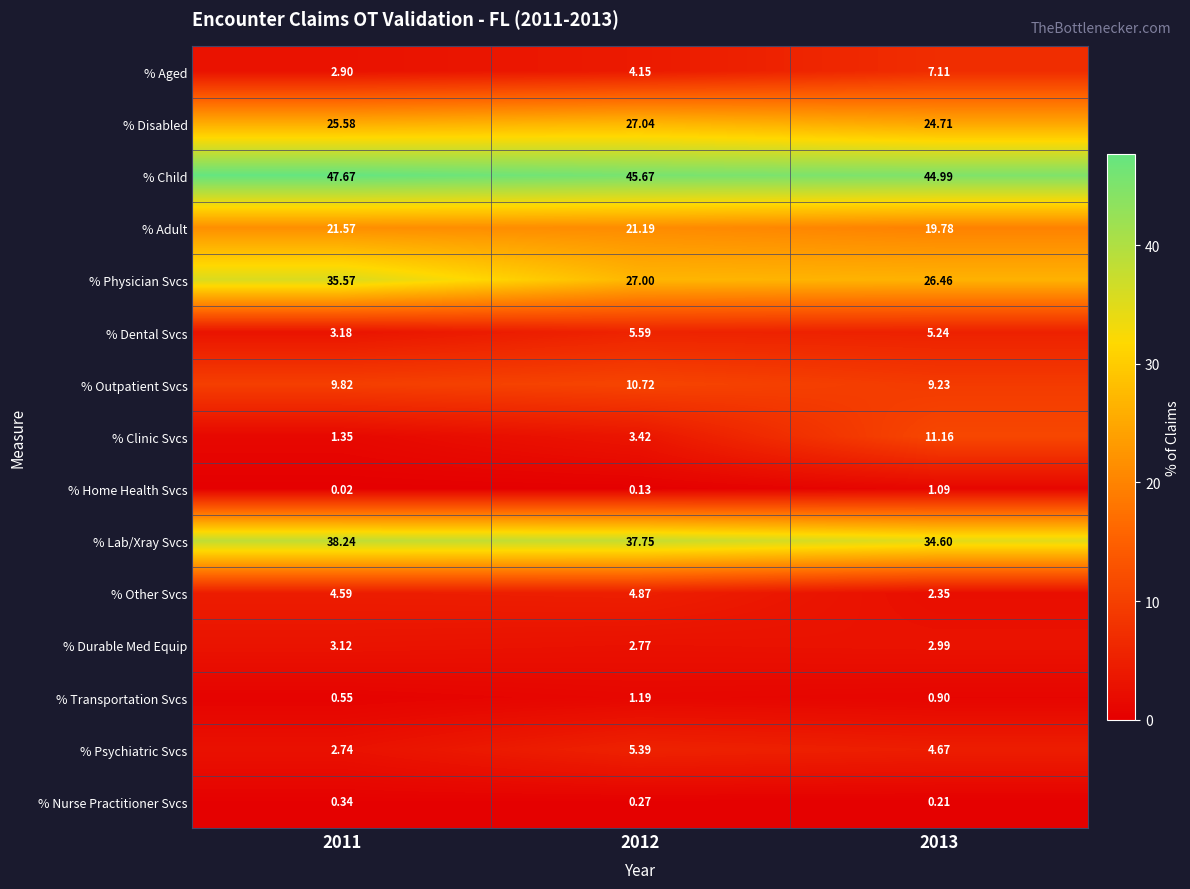

List the series in order of their peak value, lowest first.

% Nurse Practitioner Svcs, % Home Health Svcs, % Transportation Svcs, % Durable Med Equip, % Other Svcs, % Psychiatric Svcs, % Dental Svcs, % Aged, % Outpatient Svcs, % Clinic Svcs, % Adult, % Disabled, % Physician Svcs, % Lab/Xray Svcs, % Child